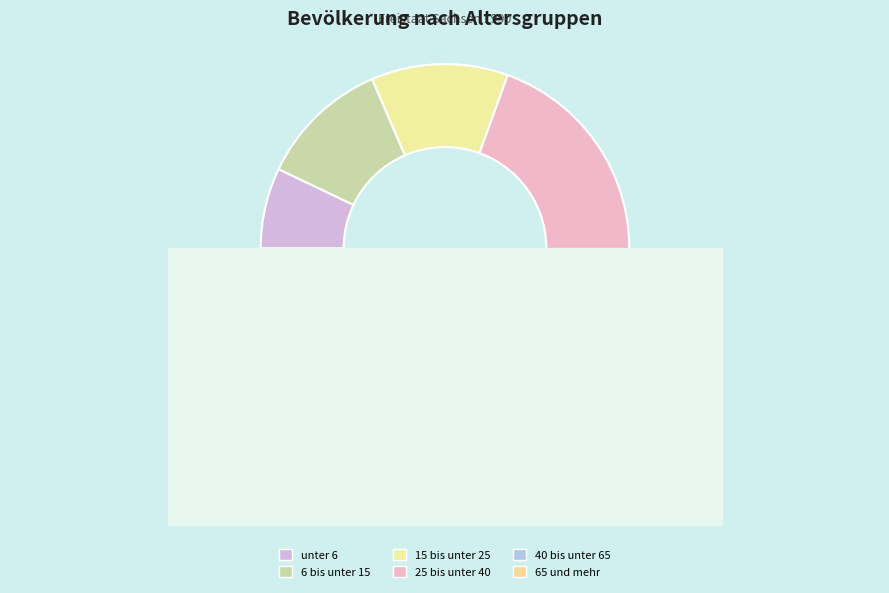

Rank the categories by value from highest to lowest.

40 bis unter 65, 25 bis unter 40, 65 und mehr, 15 bis unter 25, 6 bis unter 15, unter 6